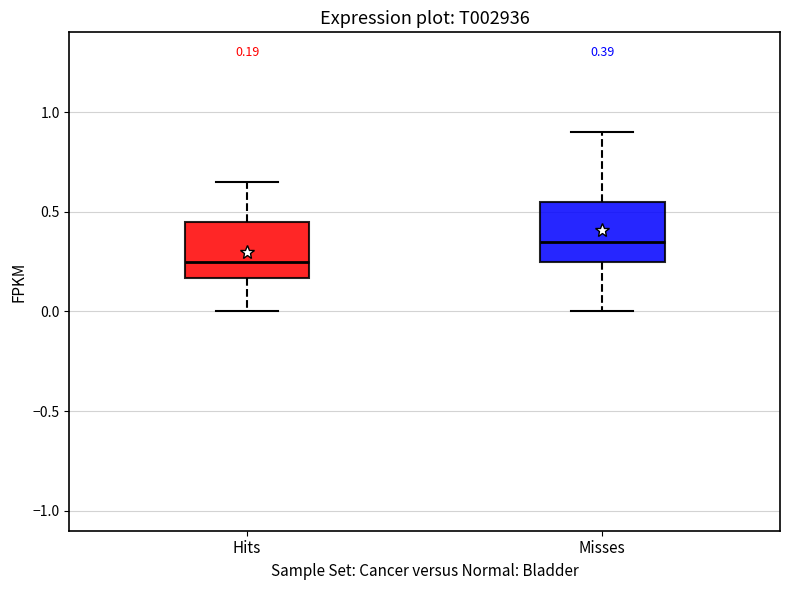

Which box's median line is the highest?

Misses